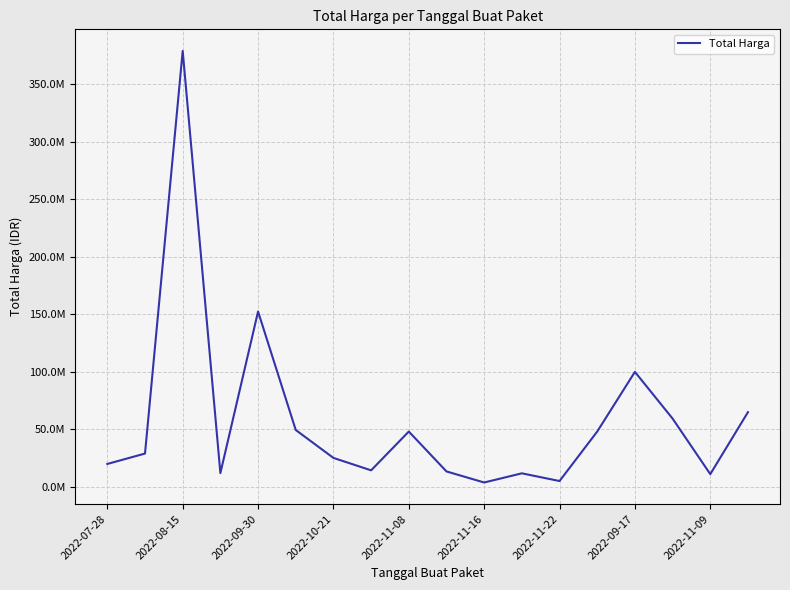

Does the chart have visible grid lines?

Yes